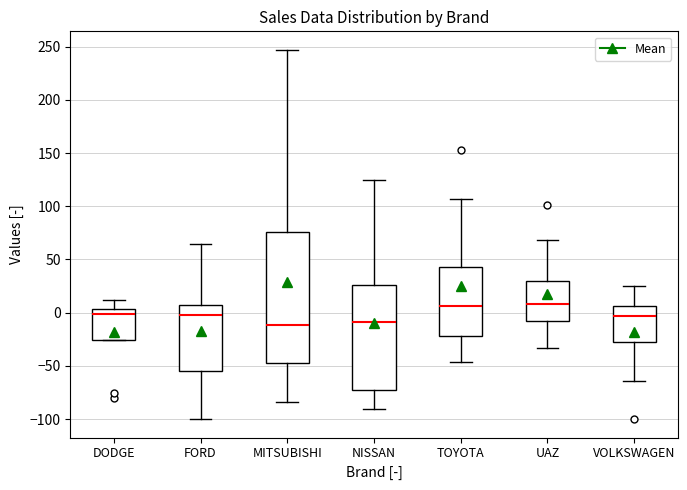

Reading left to right, read every box against the y-axis: the position of its median line, the range the box covers, and the ends of its whiskers. The values are not printed on the chart, so give them approximately, as read against the axis.

DODGE: median 0, box -25 to 5, whiskers -25 to 10
FORD: median 0, box -55 to 5, whiskers -100 to 65
MITSUBISHI: median -10, box -45 to 75, whiskers -85 to 245
NISSAN: median -10, box -75 to 25, whiskers -90 to 125
TOYOTA: median 5, box -20 to 45, whiskers -45 to 105
UAZ: median 10, box -10 to 30, whiskers -35 to 70
VOLKSWAGEN: median -5, box -30 to 5, whiskers -65 to 25